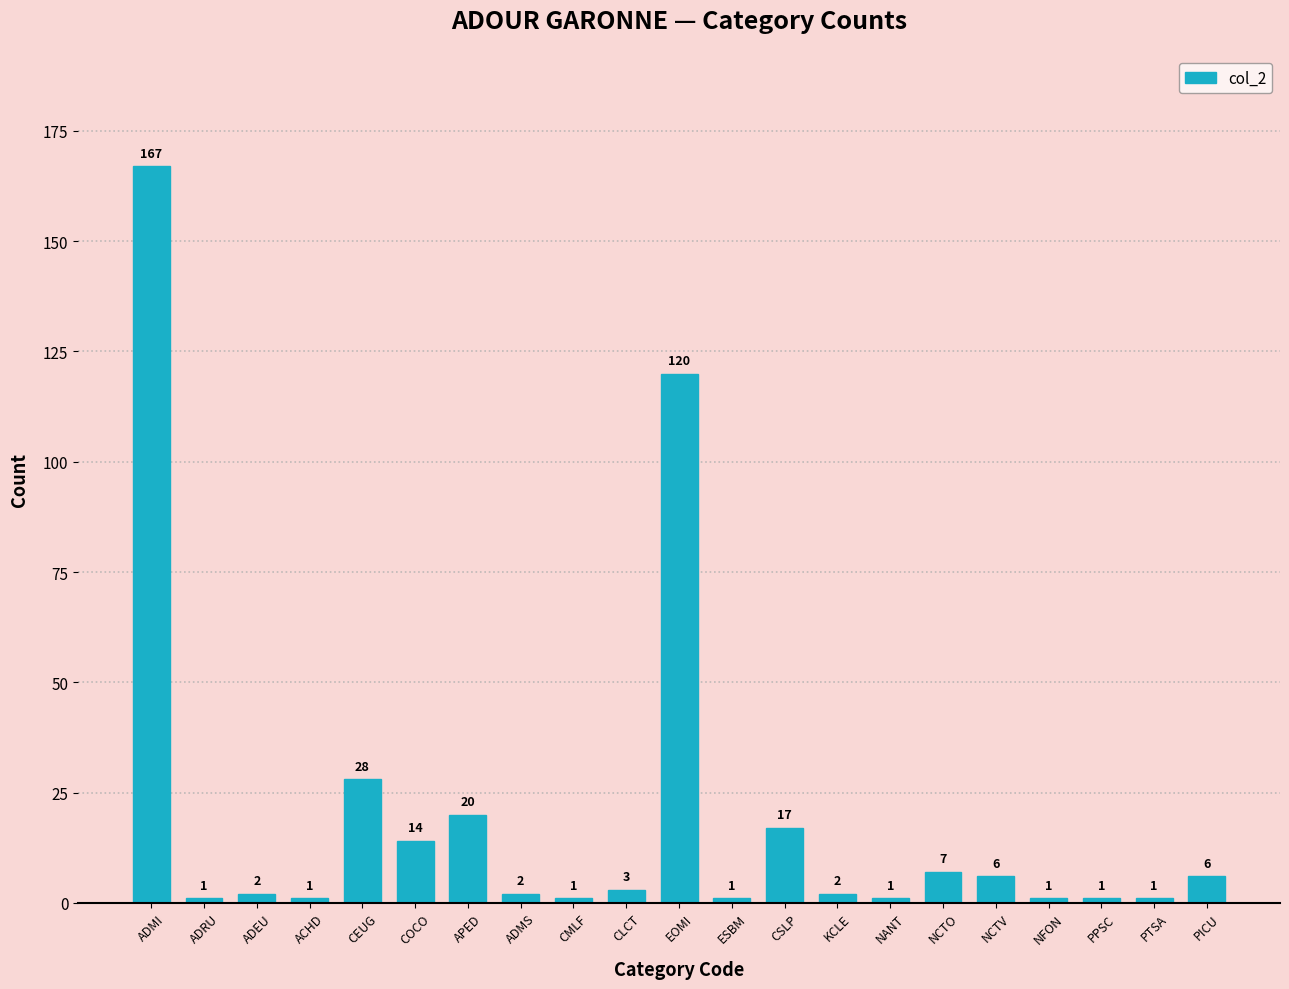

How many values are below 2?

8